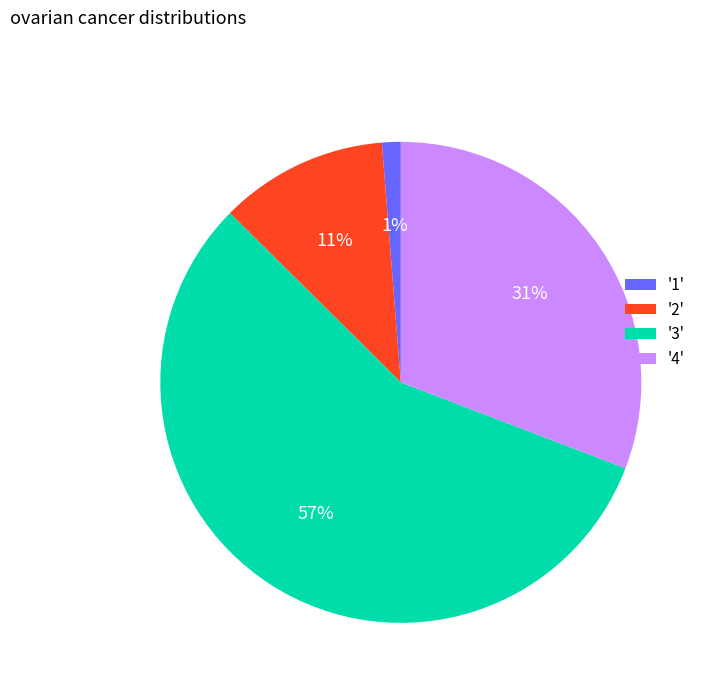

Is there any slice that represents more than half of the pie?

Yes